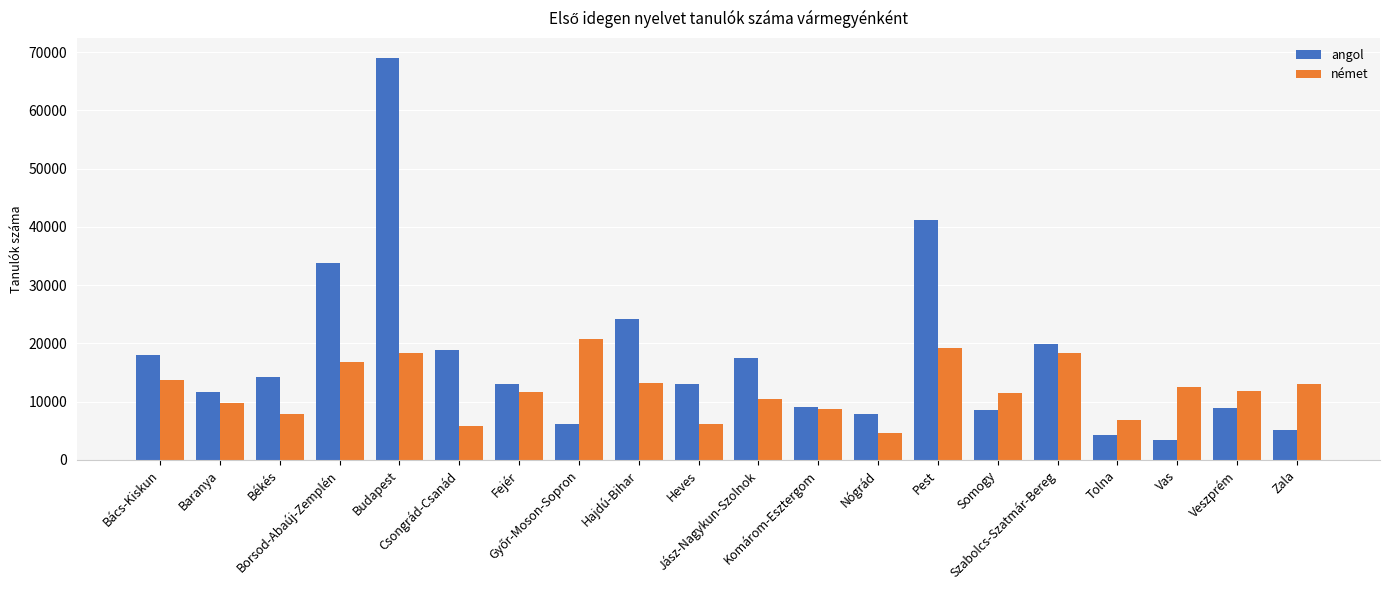

Which series has the widest spread of values?

angol